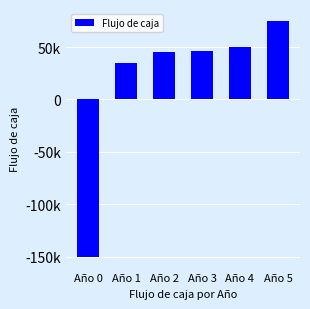

Which category has the lowest value across all series?

Año 0